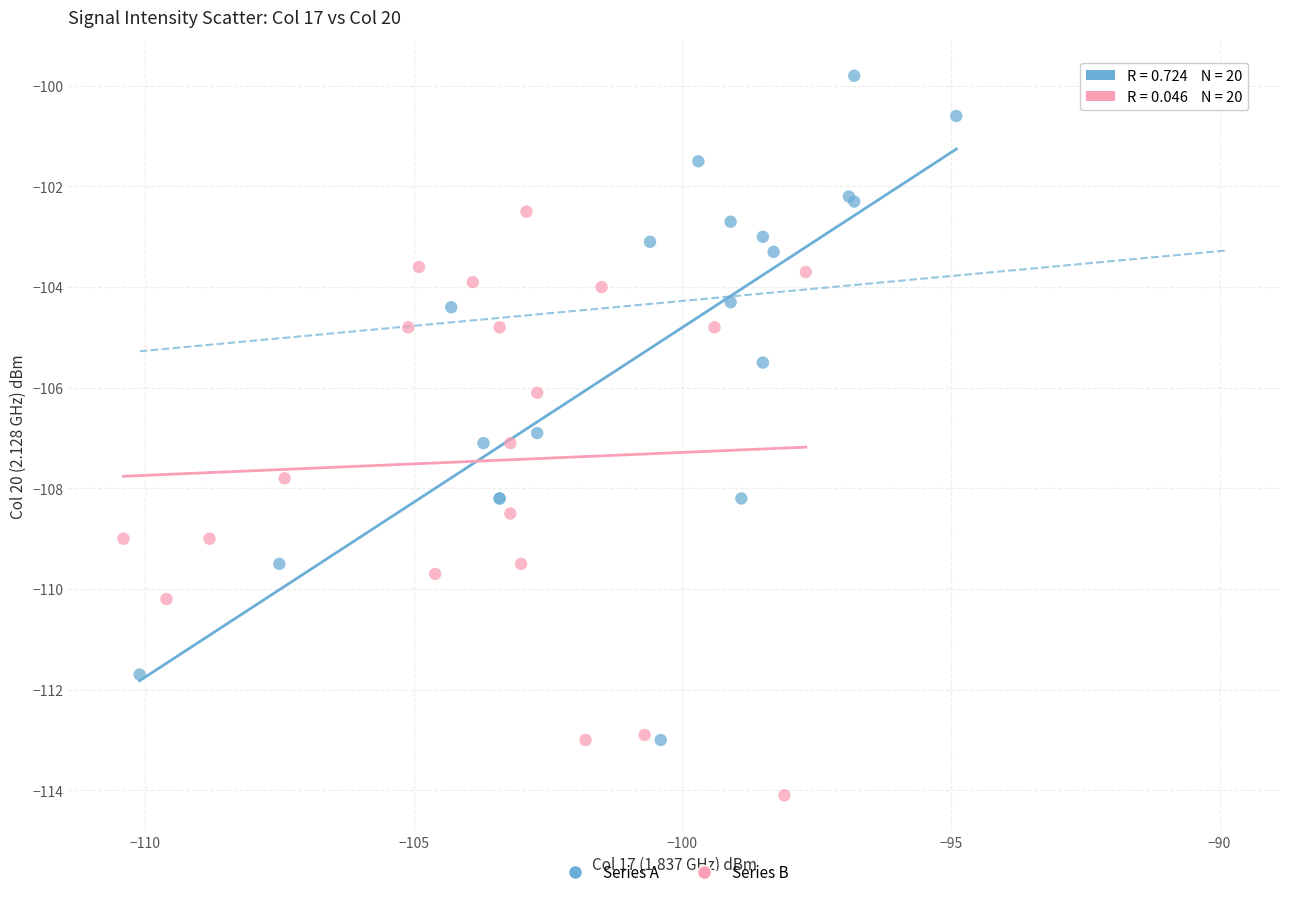

Which series has the widest spread of Y values?

Series A